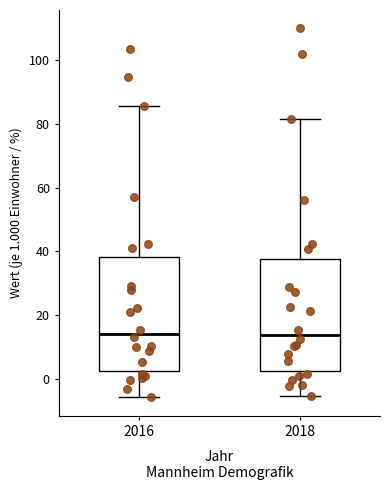

Reading left to right, transcribe this box plot: for each box, give where its median line is, the range the box spans, and where its two whiskers end, as read against the y-axis. The values are not printed on the chart, so give them approximately, as read against the axis.

2016: median 14, box 2 to 38, whiskers -6 to 86
2018: median 14, box 2 to 38, whiskers -6 to 82